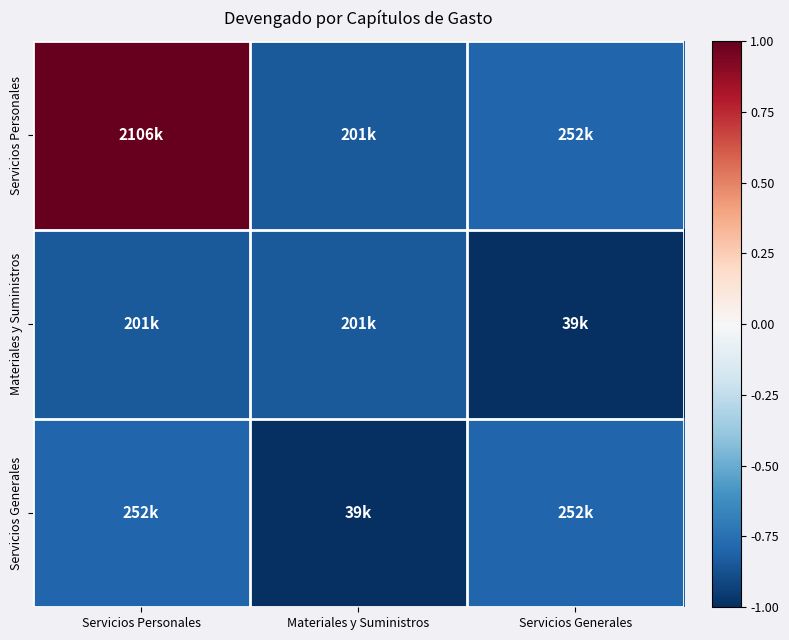

At which category does the chart reach its minimum across all series?

Servicios Generales